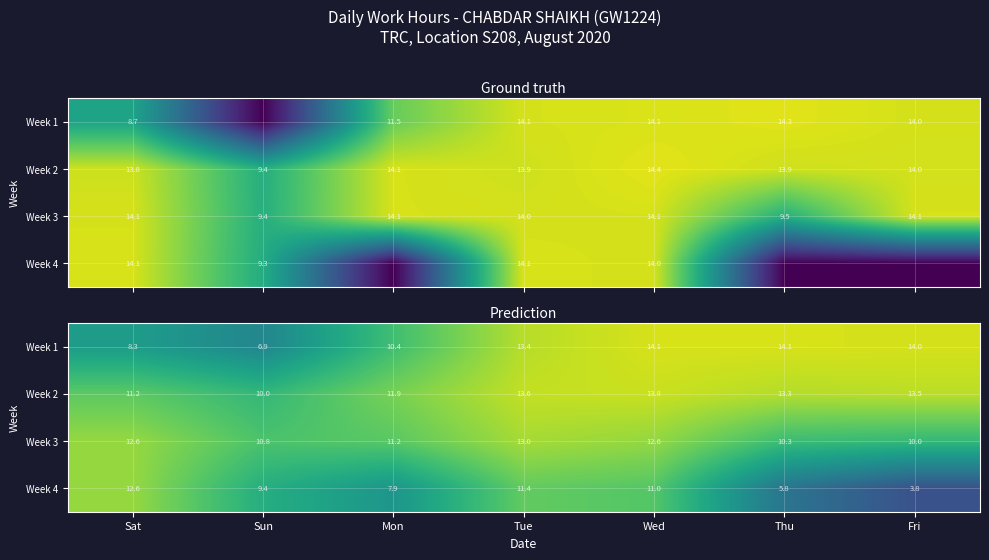

What is the difference between the highest and lowest values at Wed?

3.1